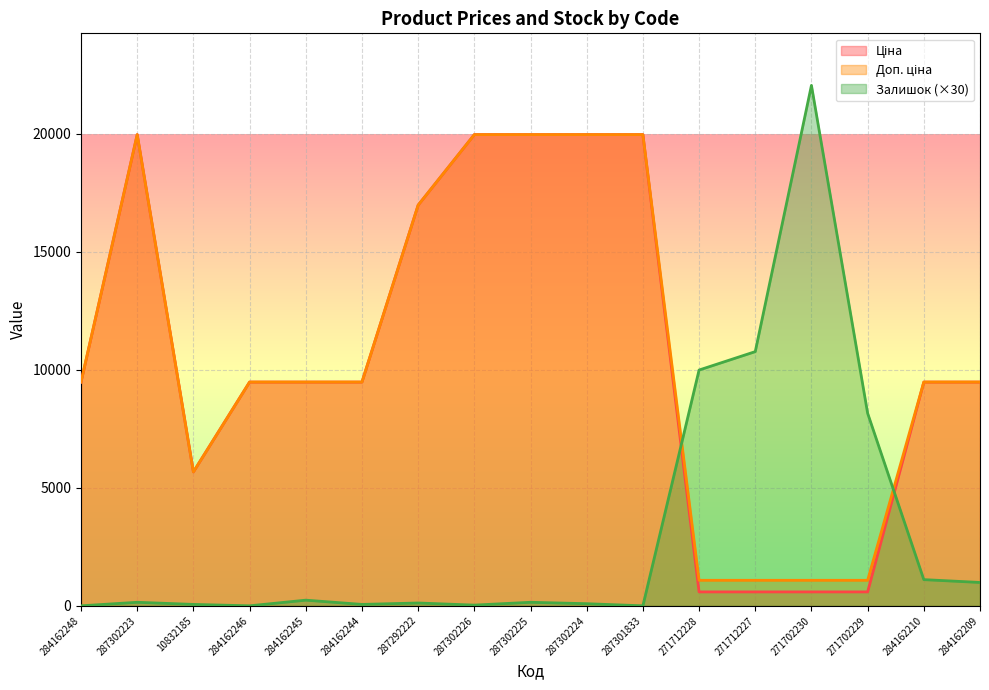

What is the value of the Доп. ціна point at the 9th from the left?

19964.2